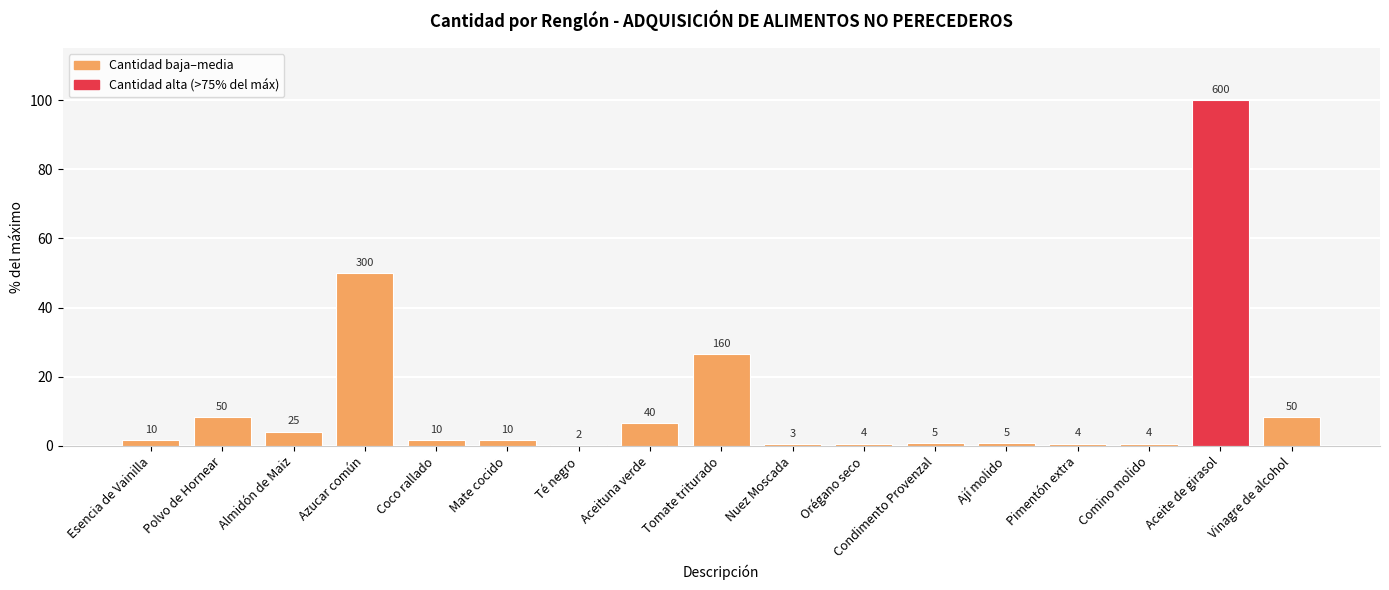

What is the change in value from Polvo de Hornear to Mate cocido?

-6.7